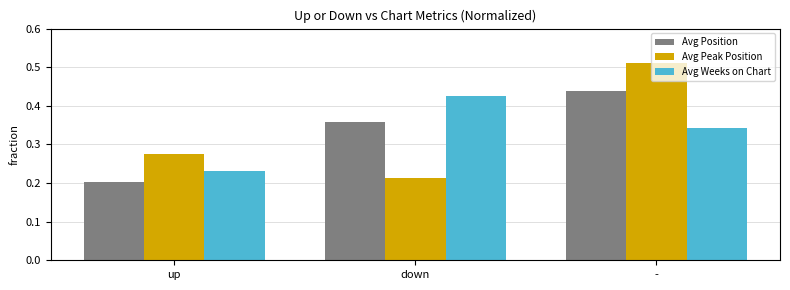

List the series in order of their peak value, lowest first.

Avg Weeks on Chart, Avg Position, Avg Peak Position